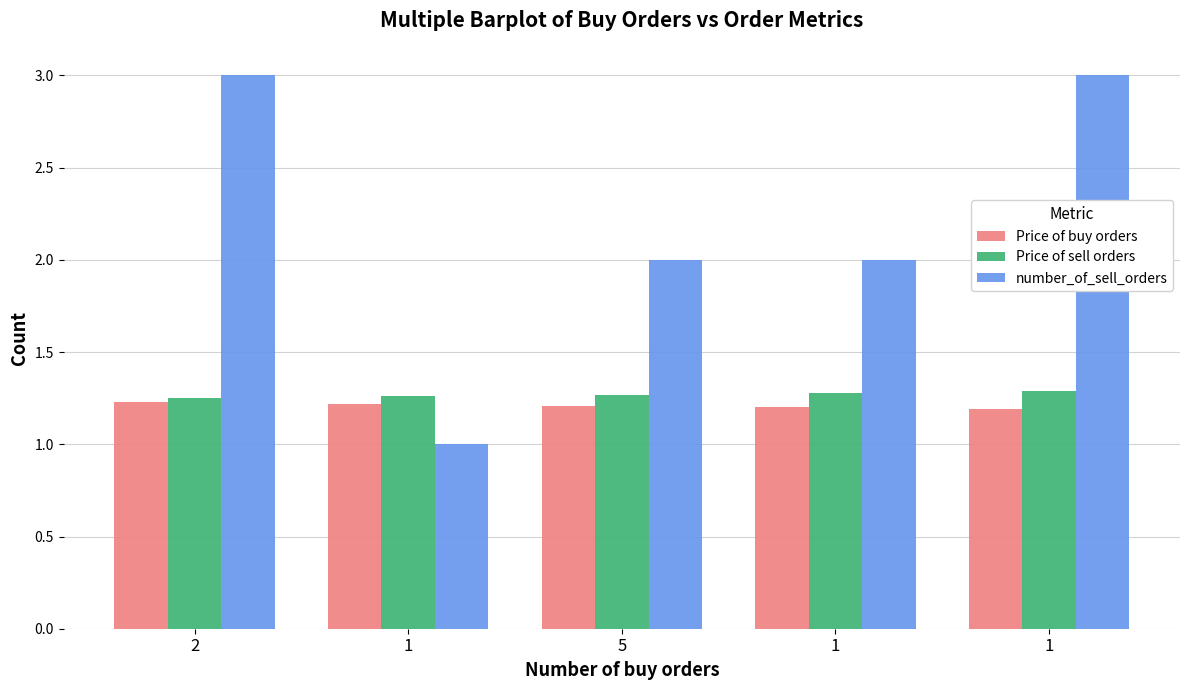

Which series has the widest spread of values?

number_of_sell_orders